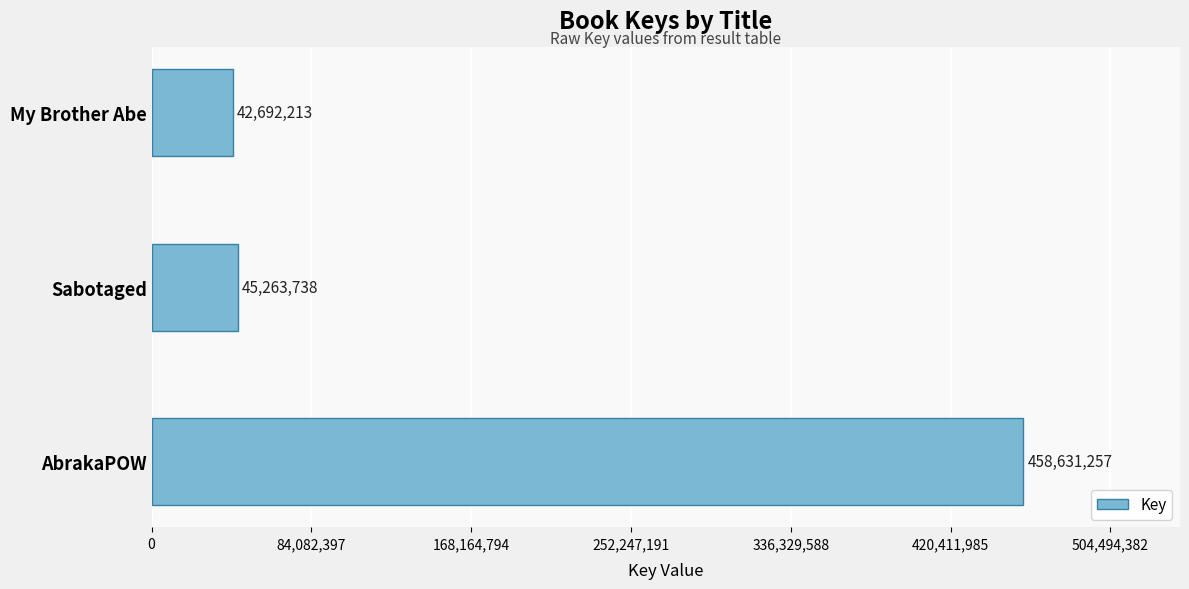

Rank the categories by value from highest to lowest.

AbrakaPOW, Sabotaged, My Brother Abe